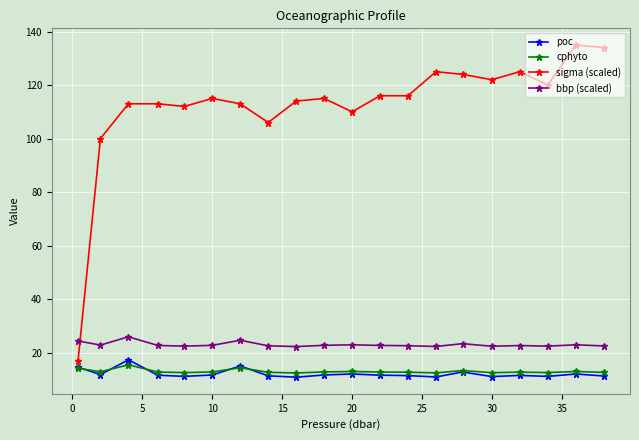

True or false: poc has more than 1 interior local peaks.

True